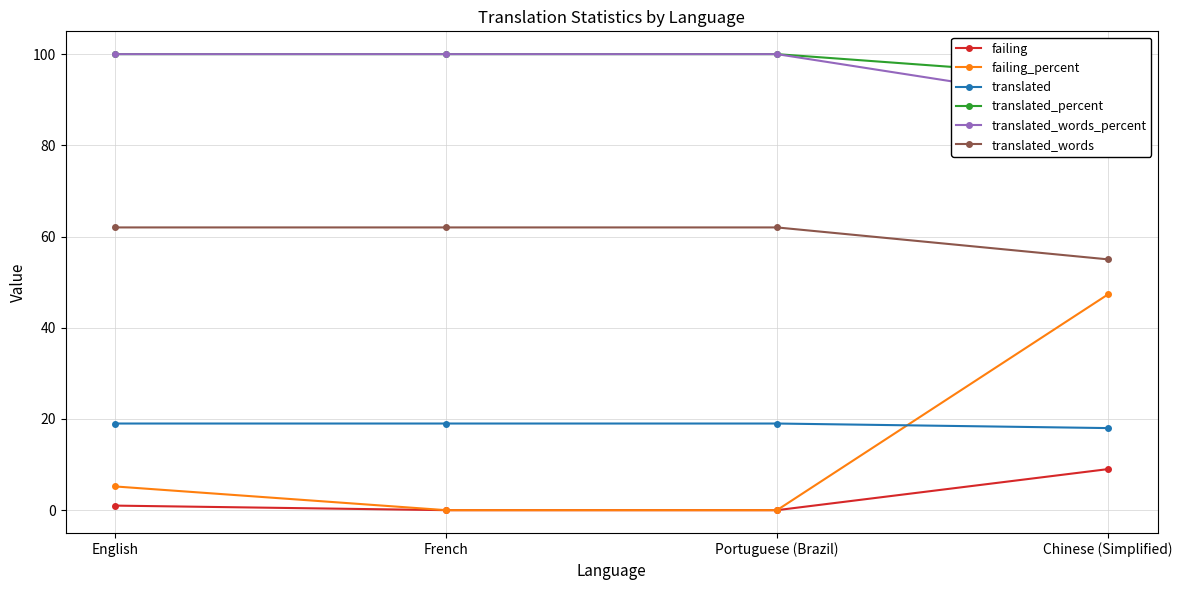

Which label corresponds to the smallest value in the chart?

French